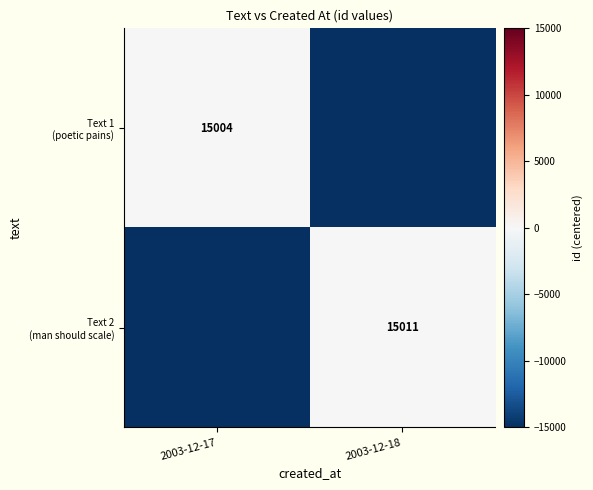

How many values in the Text 2 (man should scale) series exceed 3?

1